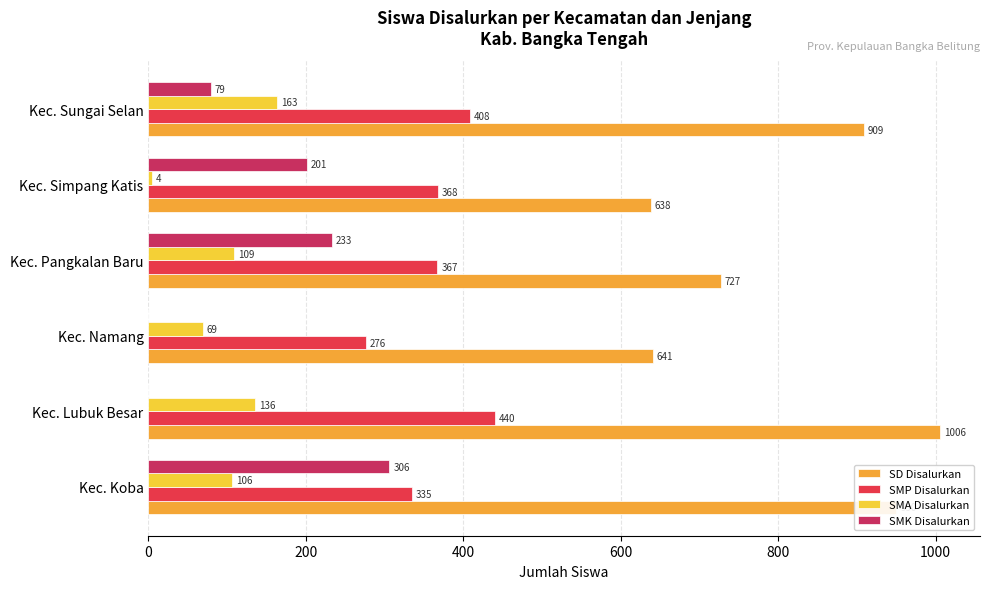

Count the number of categories in the chart.

6